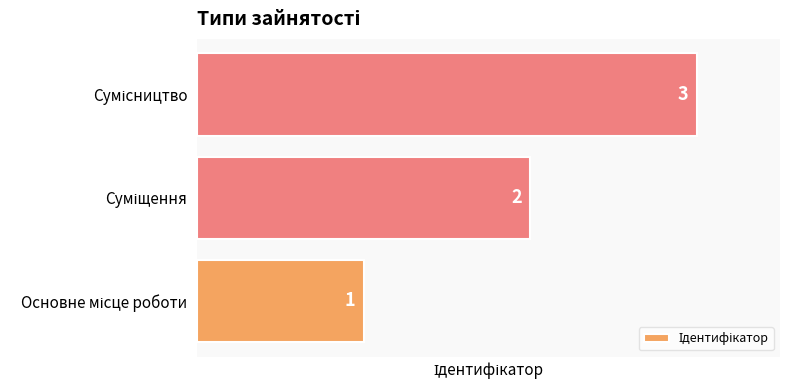

What is the greatest value displayed?

3